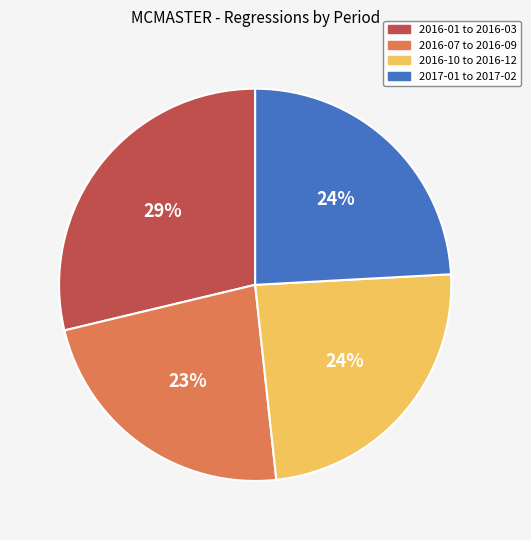

Does any single category account for the majority?

No